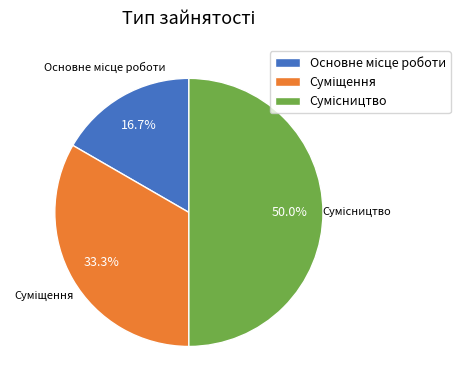

To the nearest percent, what percentage of the pie is Сумісництво?

50%